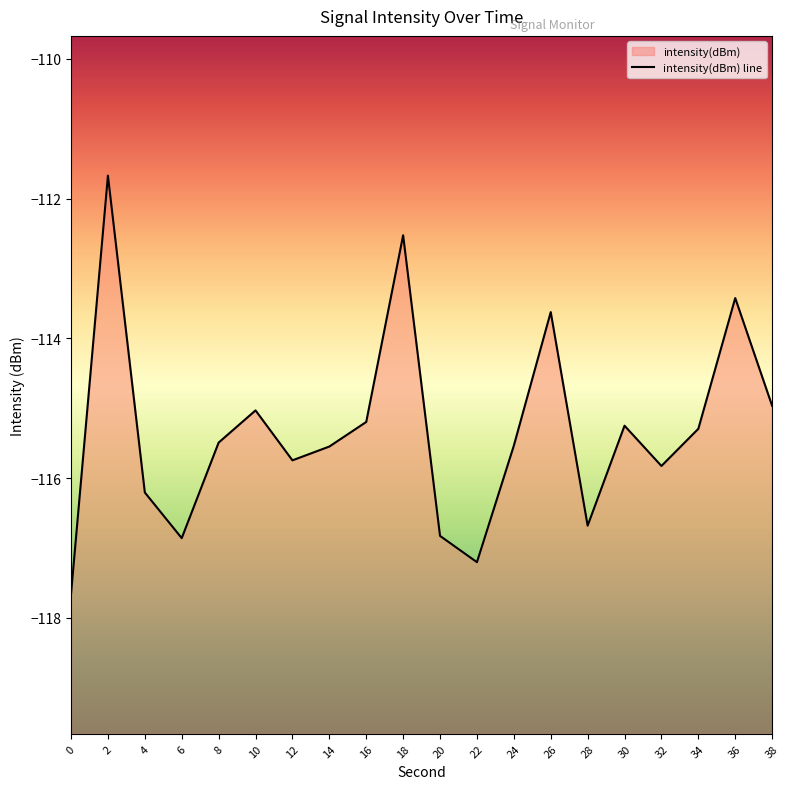

What is the maximum value shown in the chart?

-111.7